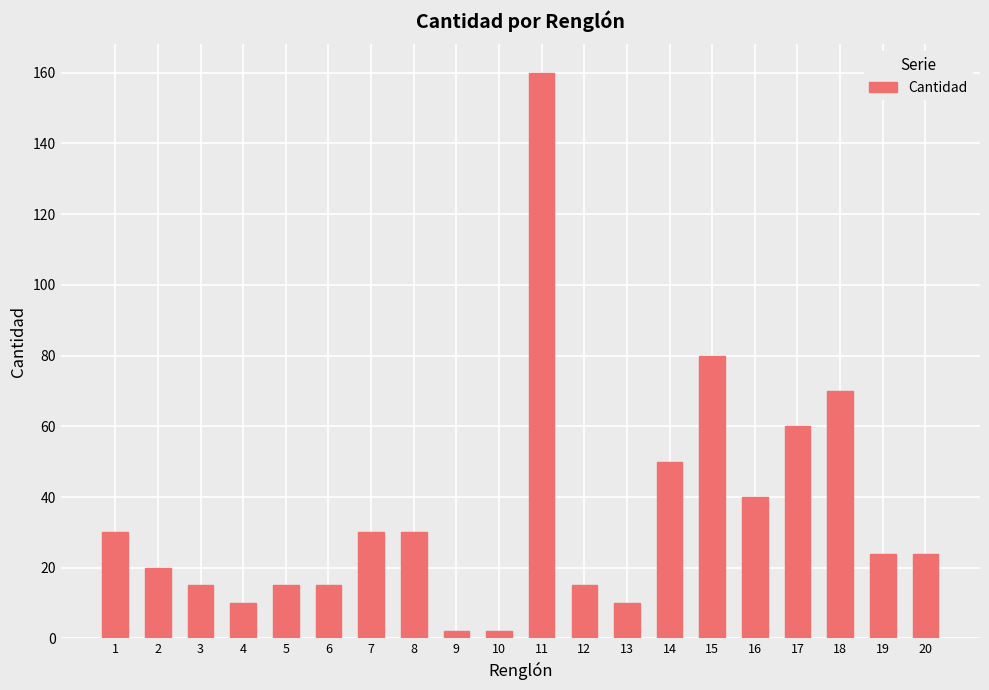

Approximately how many times larger is the value at 15 compared to 7?

2.7